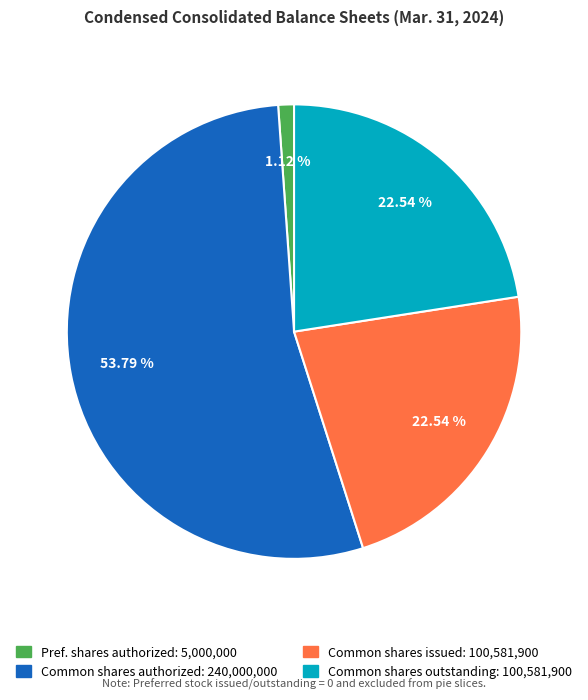

Is there a majority slice in this chart?

Yes